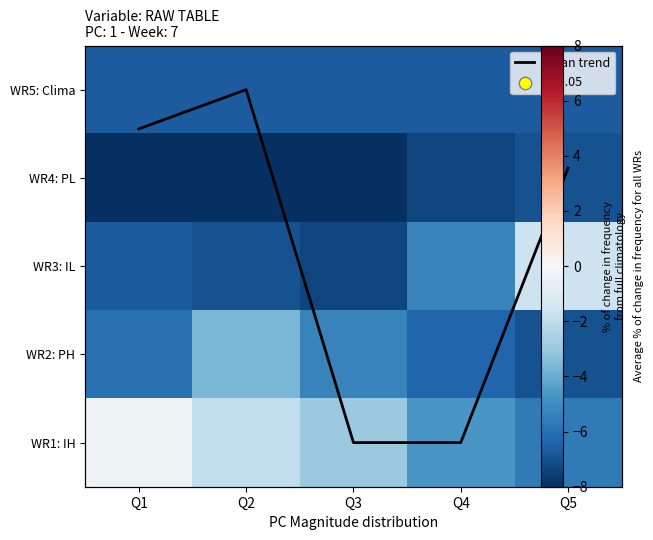

At Q3, list the series in order from largest to smallest.

Mean trend, WR1: IH, WR2: PH, WR5: Clima, WR3: IL, WR4: PL